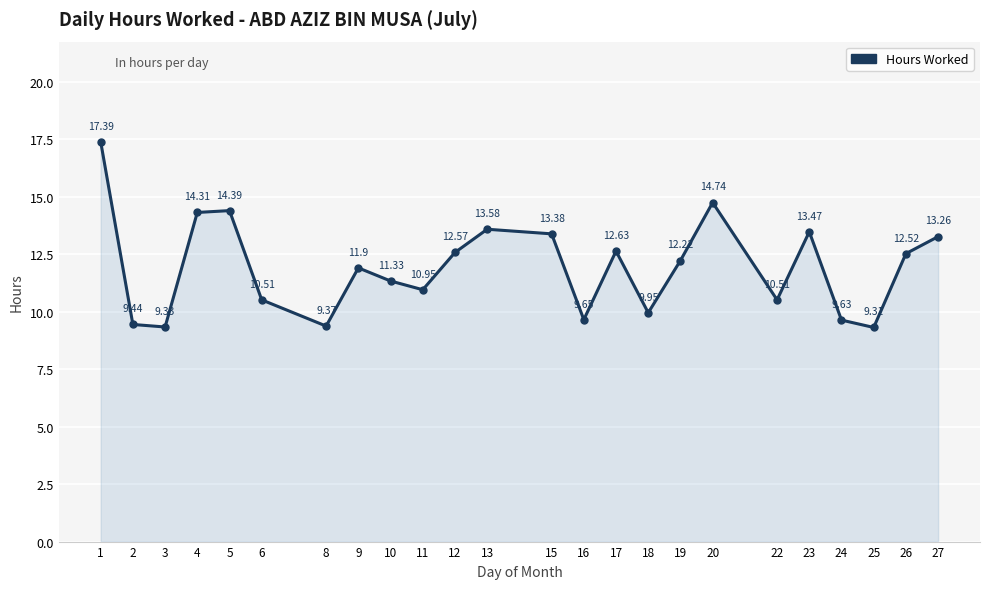

How many lines are shown in the chart?

1